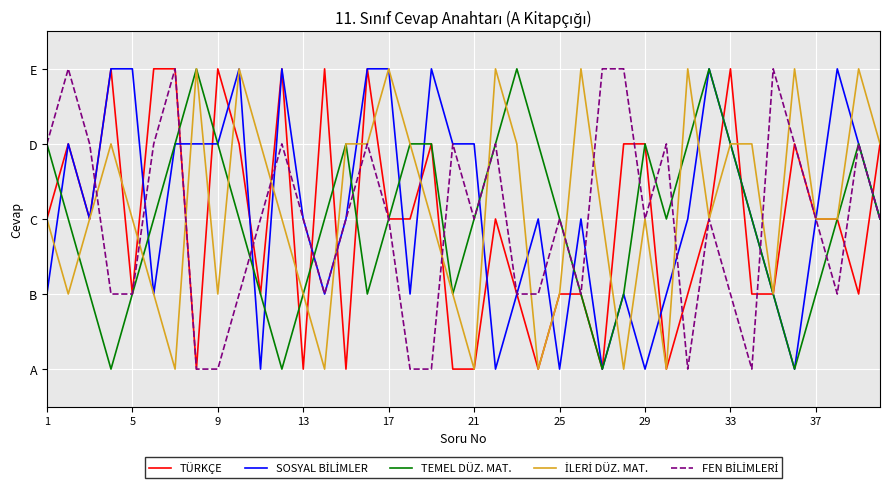

At how many categories does at least one series exceed 1?

40